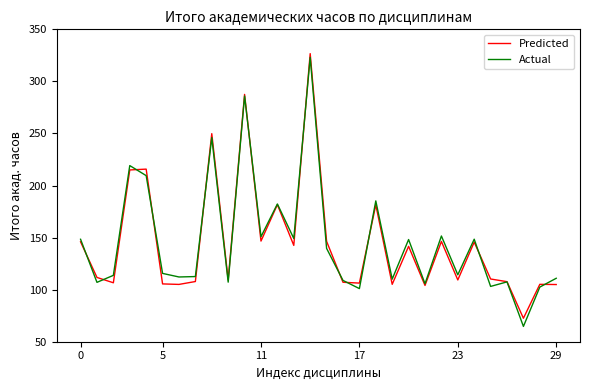

What are all the series names shown in the legend?

Predicted, Actual